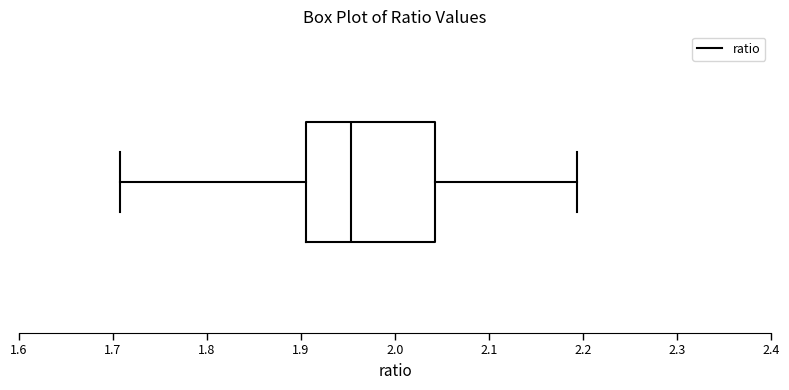

Where is the right edge of the box on the x-axis? The values are not printed on the chart, so give them approximately, as read against the axis.

2.04